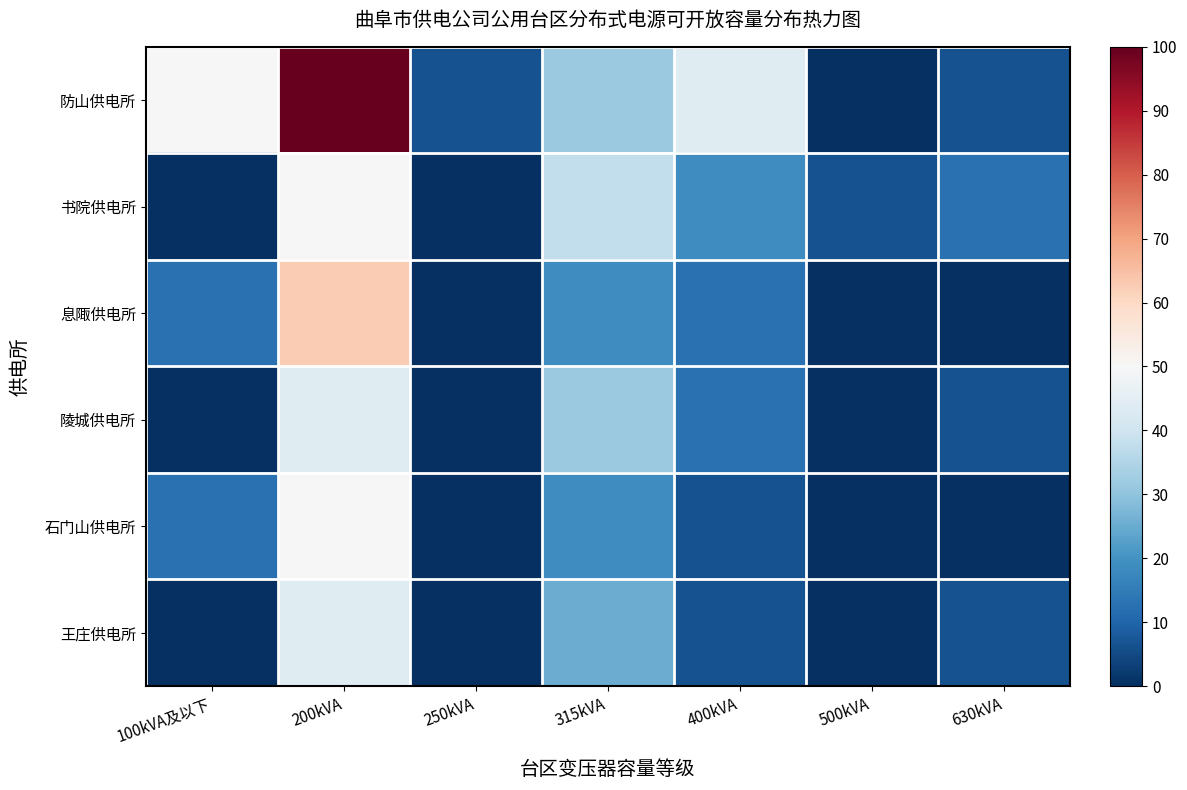

Which has a higher value, 200kVA or 250kVA?

200kVA